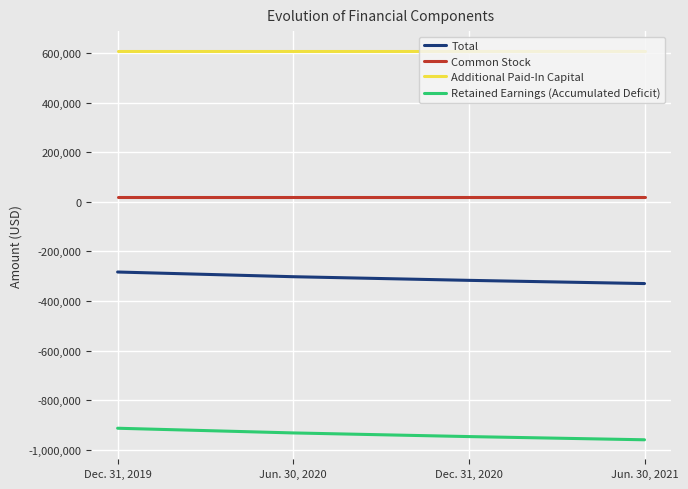

What is the sum of the Retained Earnings (Accumulated Deficit) values at Dec. 31, 2020 and Jun. 30, 2021?

-1905086